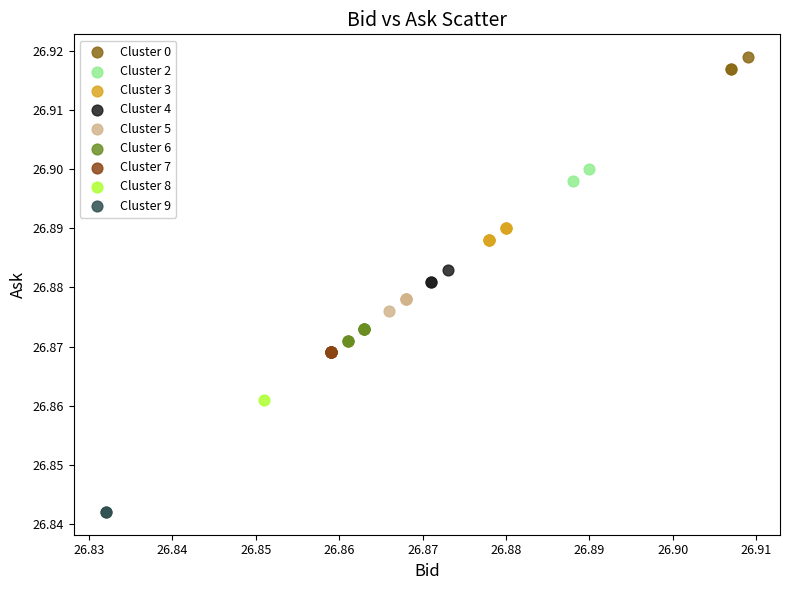

Which series contains the lowest Y value?

Cluster 9